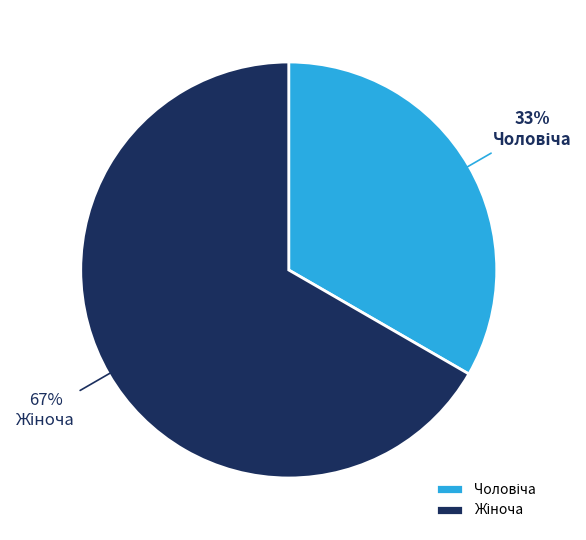

To the nearest percent, what is the average slice percentage?

50%